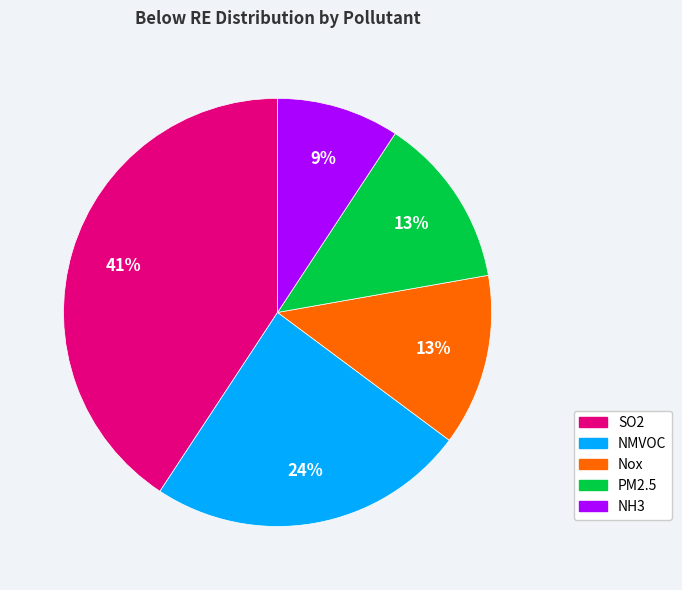

Which has a higher value, Nox or NMVOC?

NMVOC